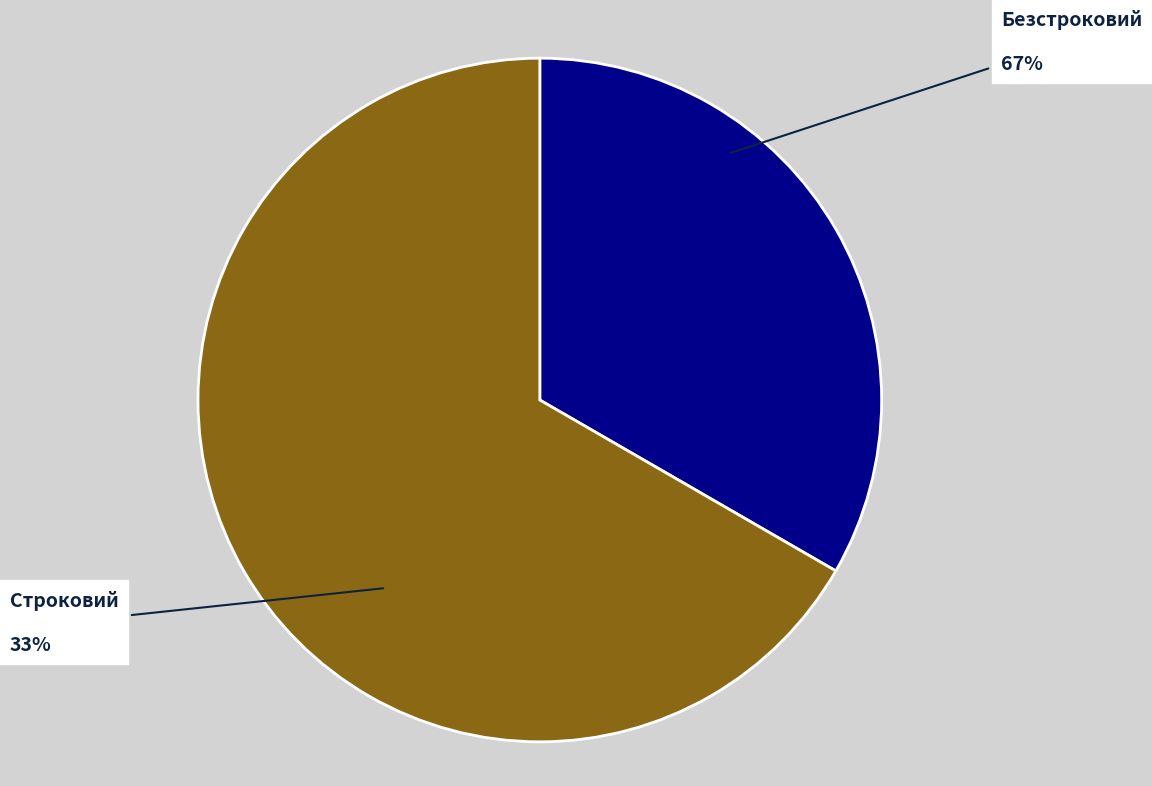

Is Строковий the majority of the pie?

No